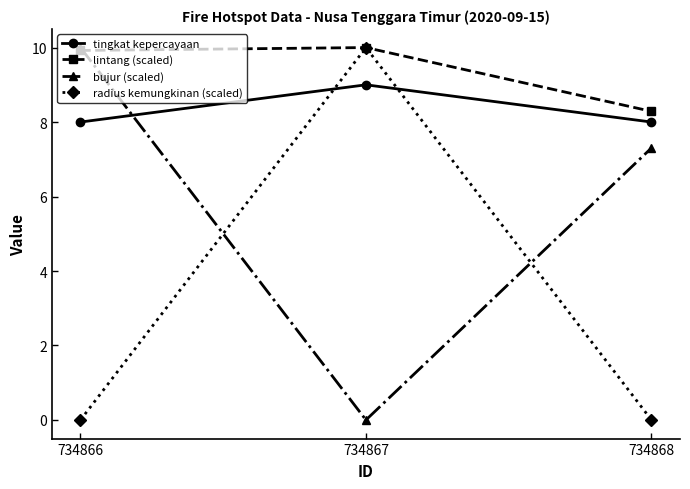

The bujur (scaled) series shows -4.5 at 734867. True or false?

False